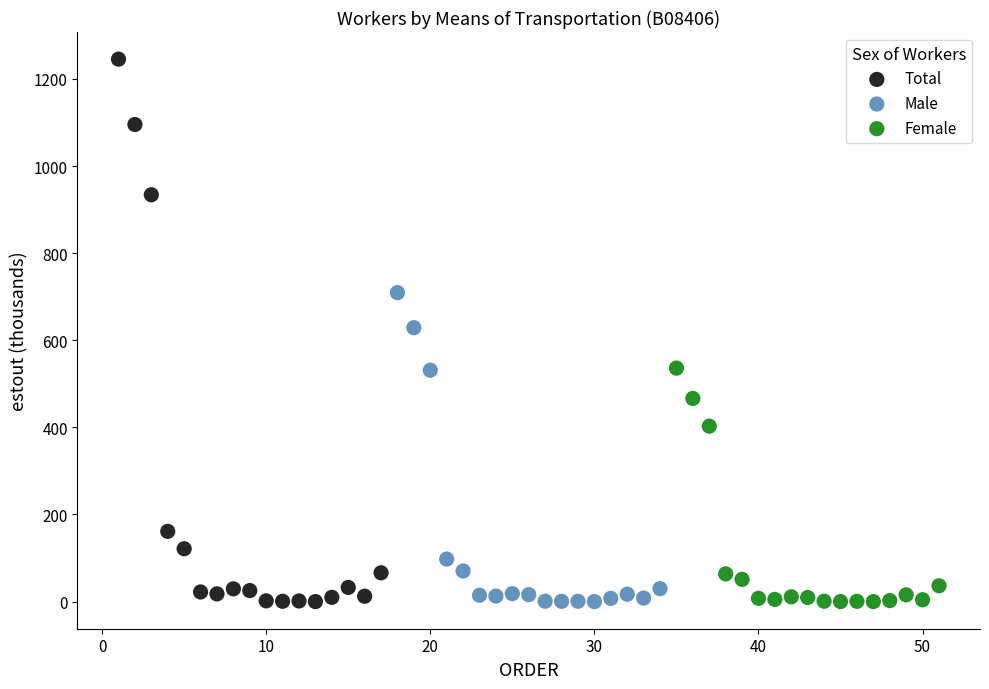

Which series has the widest spread of Y values?

Total